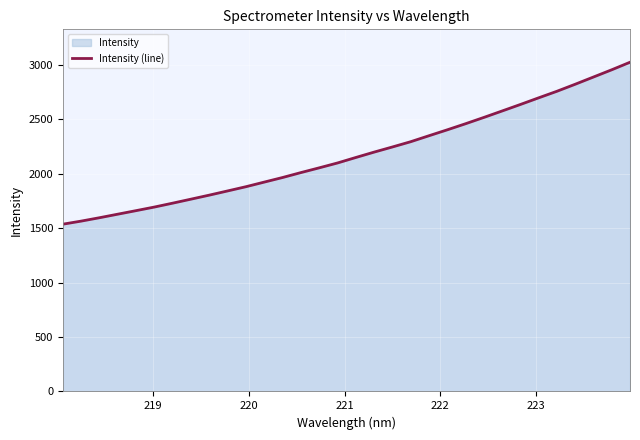

What is the smallest value displayed?

1535.6